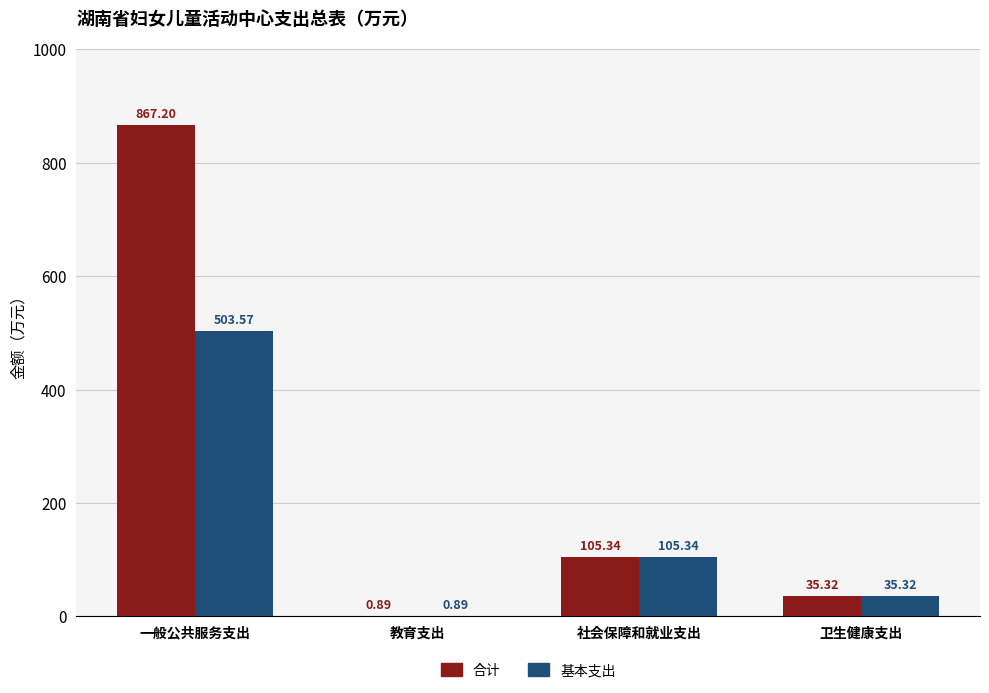

Which category has the highest value across all series?

一般公共服务支出